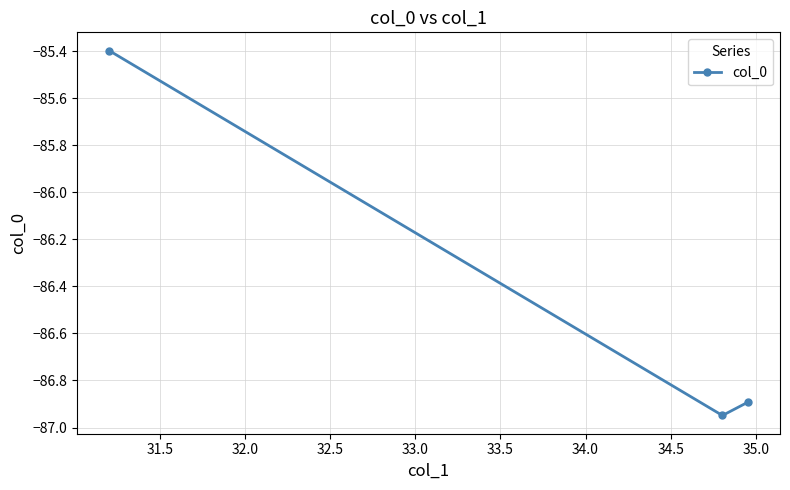

What is the difference between the second highest and minimum values?

0.1